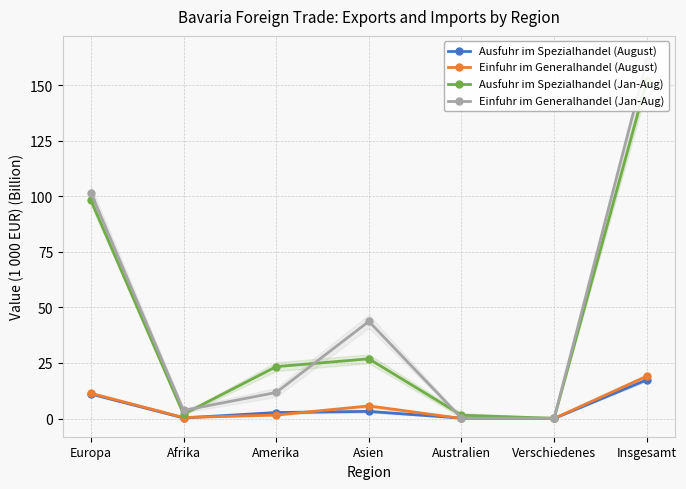

What is the total value across all series at Amerika?

39.3